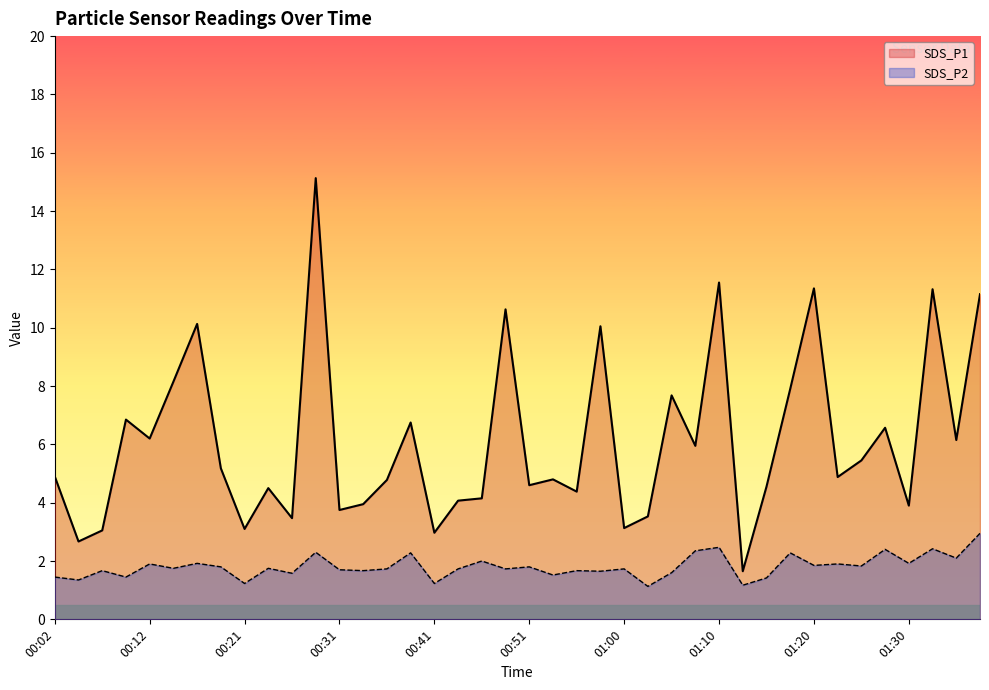

The SDS_P1 series shows 11.6 at 01:10. True or false?

True